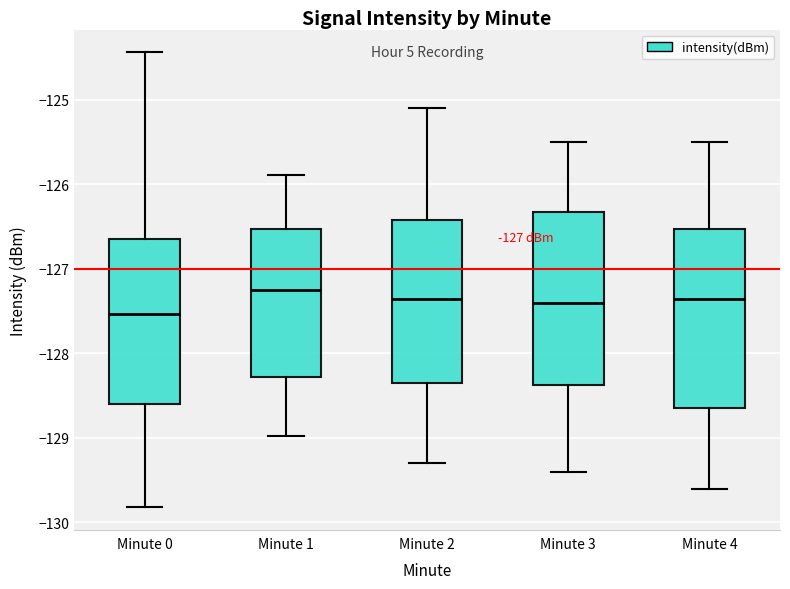

Where is the upper edge of the box for Minute 1 on the y-axis? The values are not printed on the chart, so give them approximately, as read against the axis.

-126.5